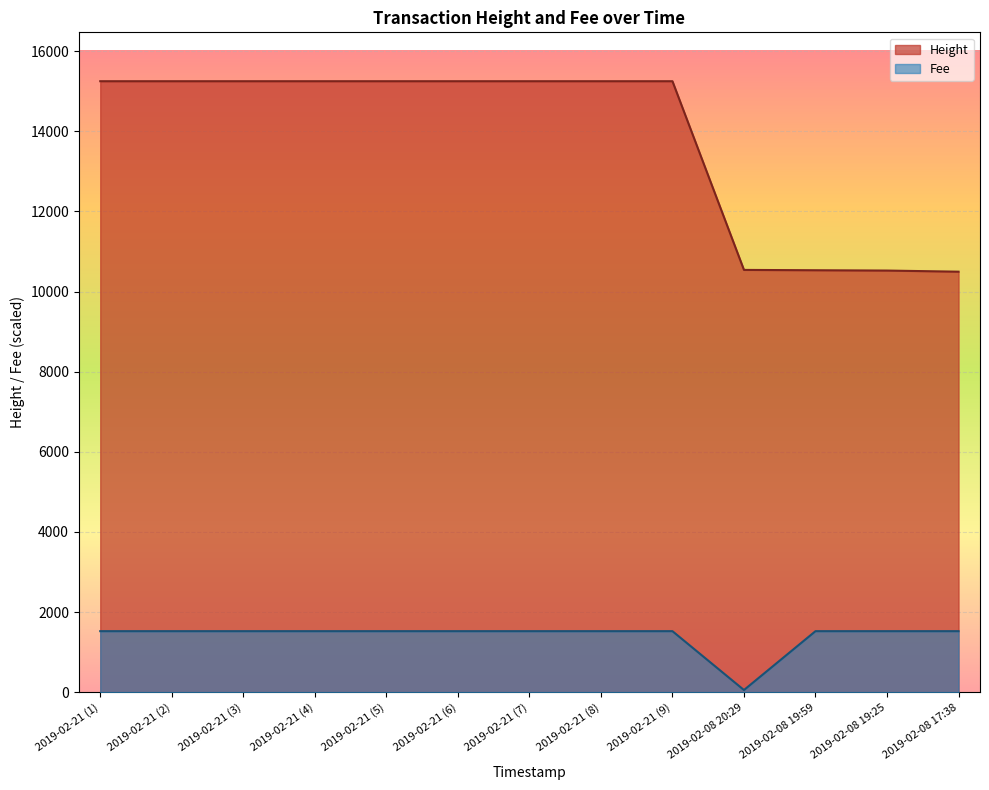

Which series has the largest range (max minus min)?

Height